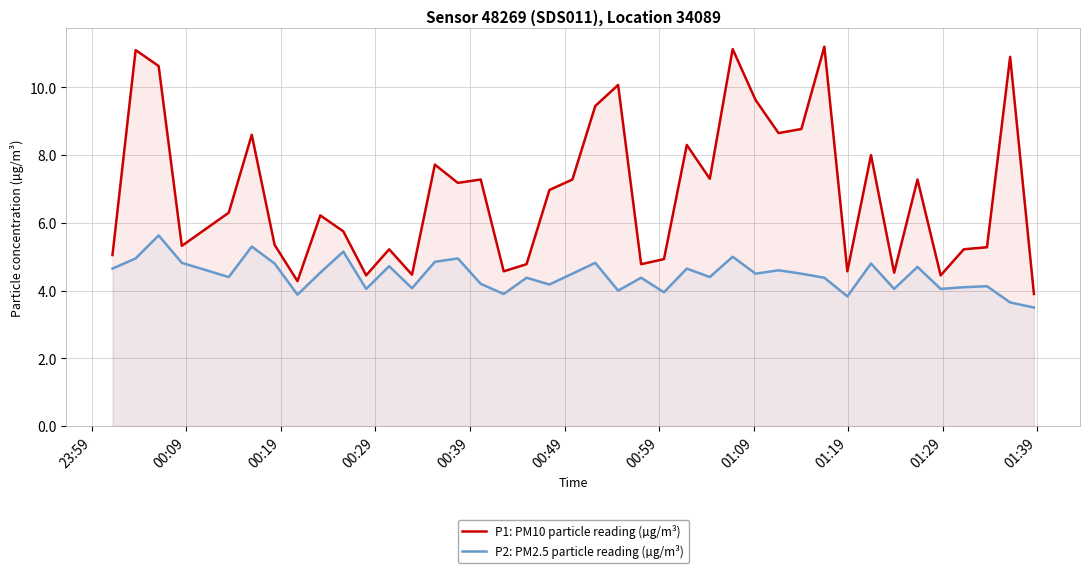

What is the smallest value displayed?

3.5